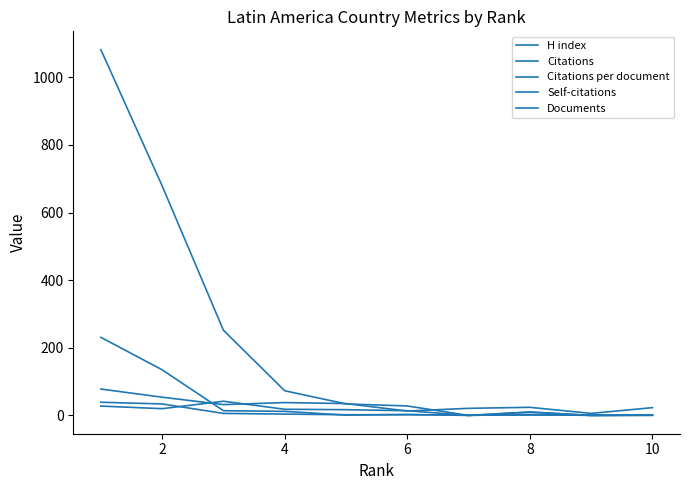

After their last crossing, which series has the higher values: Citations per document or Self-citations?

Citations per document